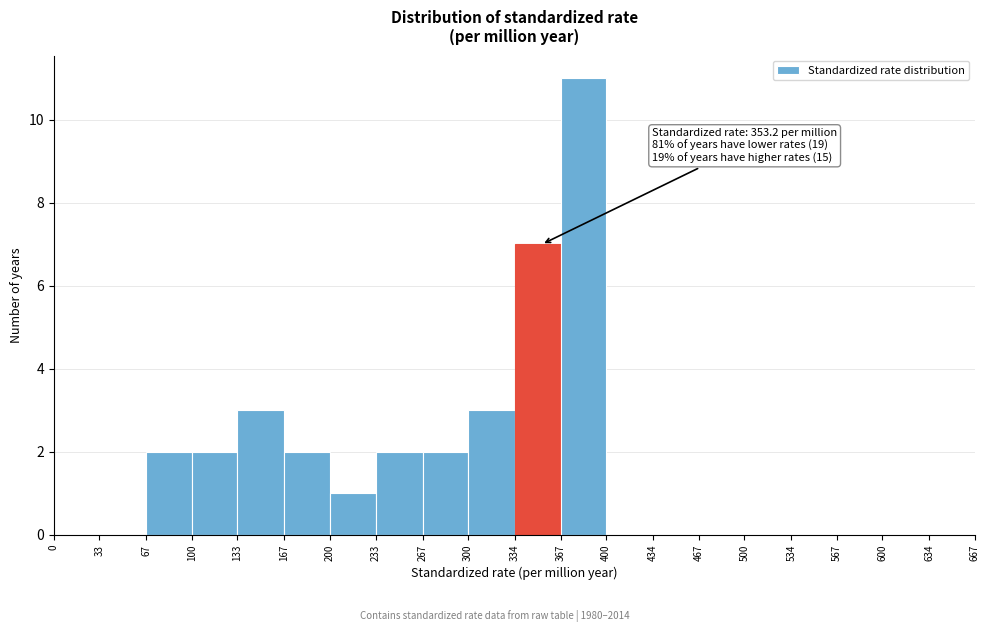

Over which range of the x-axis is the bar tallest?

367 to 400